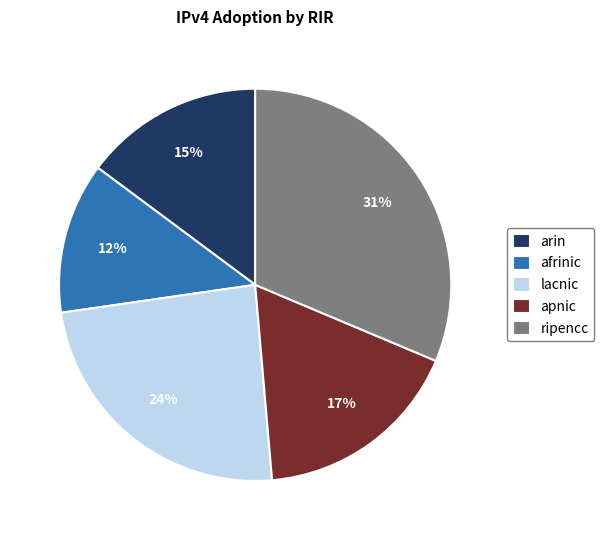

Count the number of slices in the pie.

5